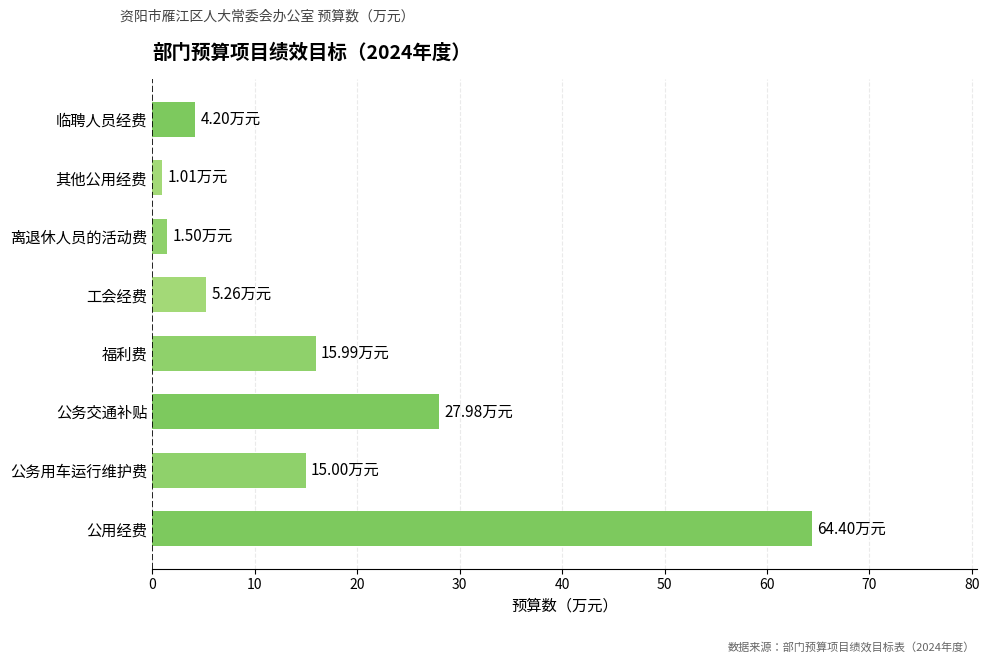

What is the sum of all values?

135.3